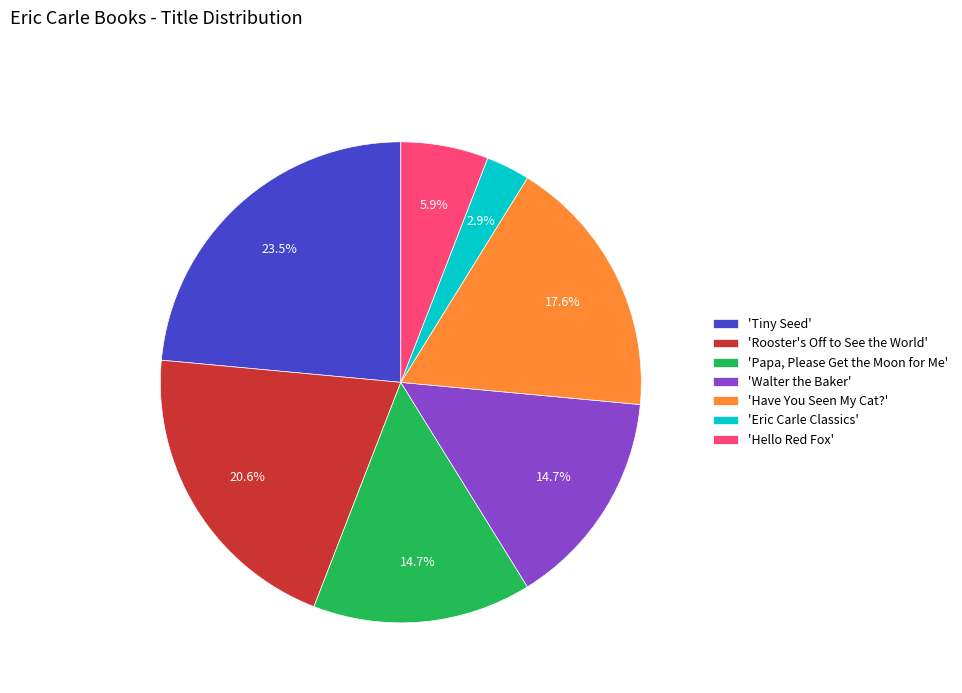

Which slice is the largest?

'Tiny Seed'